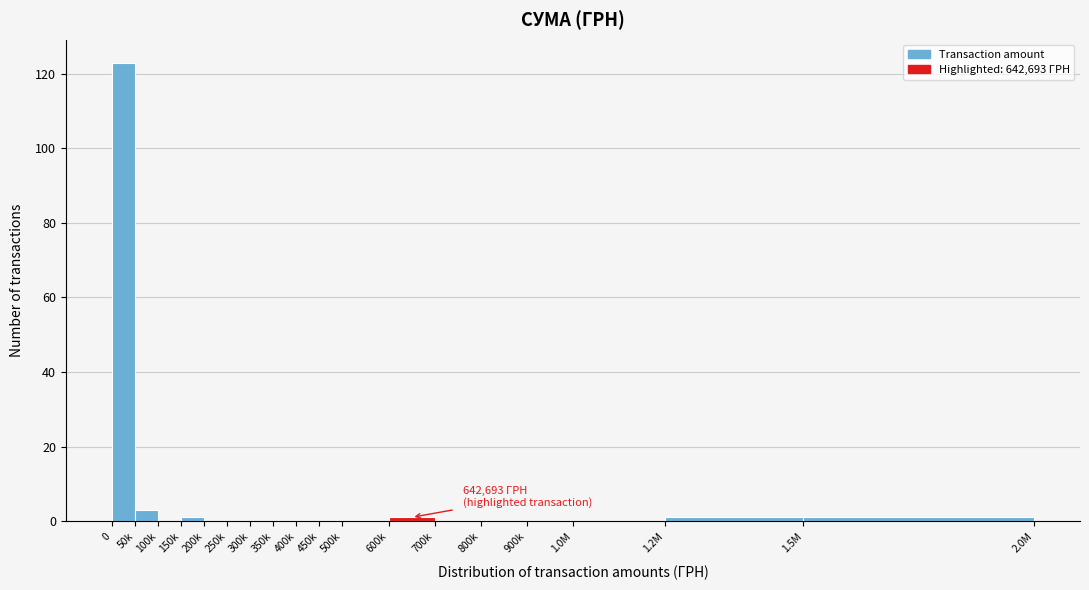

Reading left to right, extract all data points from this chart.

0=123	50k=3	100k=0	150k=1	200k=0	250k=0	300k=0	350k=0	400k=0	450k=0	500k=0	600k=1	700k=0	800k=0	900k=0	1.0M=0	1.2M=1	1.5M=1